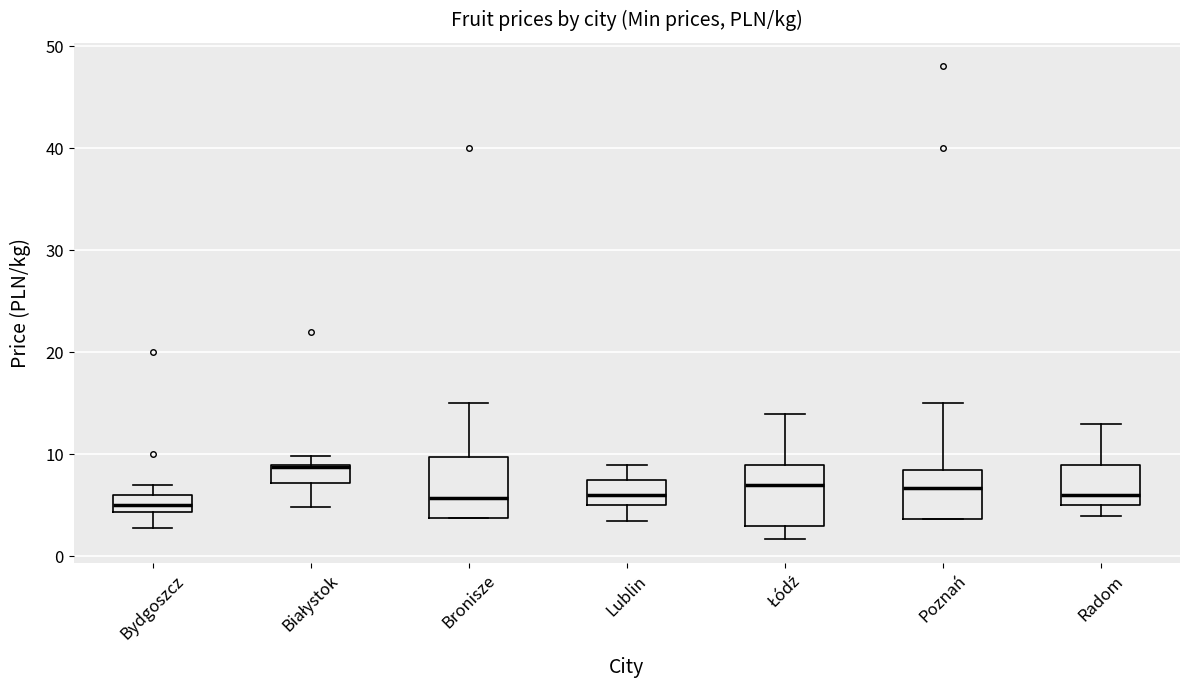

Reading left to right, read every box against the y-axis: the position of its median line, the range the box covers, and the ends of its whiskers. The values are not printed on the chart, so give them approximately, as read against the axis.

Bydgoszcz: median 5, box 4 to 6, whiskers 3 to 7
Białystok: median 9 (drawn on the box's upper edge), box 7 to 9, whiskers 5 to 10
Bronisze: median 6, box 4 to 10, whiskers 4 to 15
Lublin: median 6, box 5 to 8, whiskers 4 to 9
Łódź: median 7, box 3 to 9, whiskers 2 to 14
Poznań: median 7, box 4 to 9, whiskers 4 to 15
Radom: median 6, box 5 to 9, whiskers 4 to 13